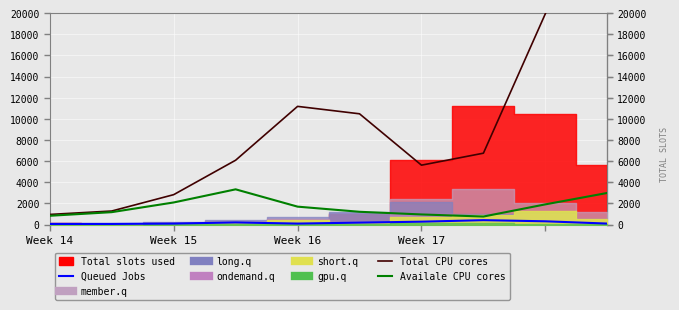

At which label does Queued Jobs reach its minimum?

Week 14